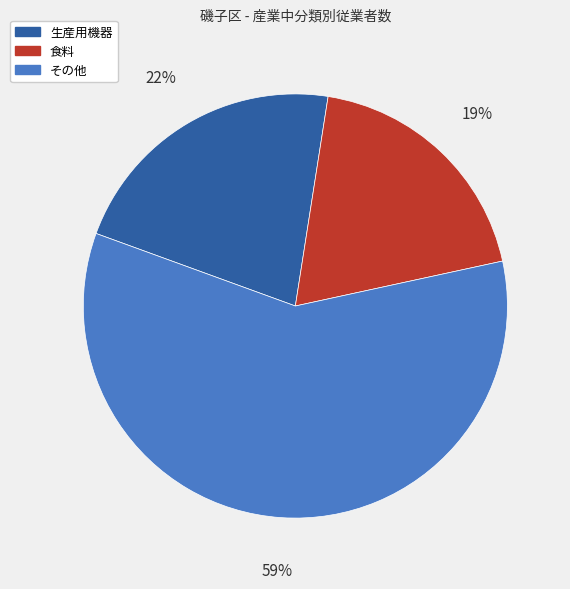

Is there a majority slice in this chart?

Yes